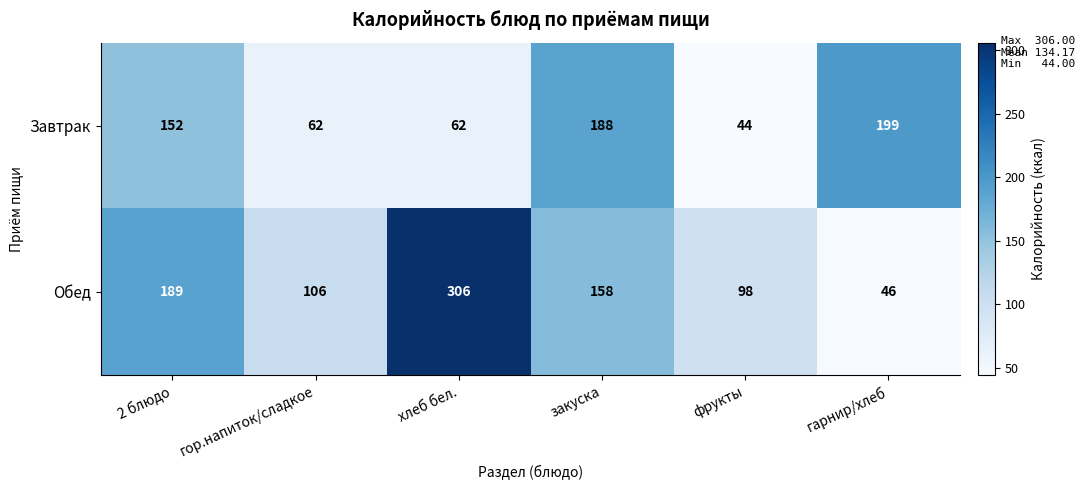

What value does the Обед series have at 2 блюдо?

189